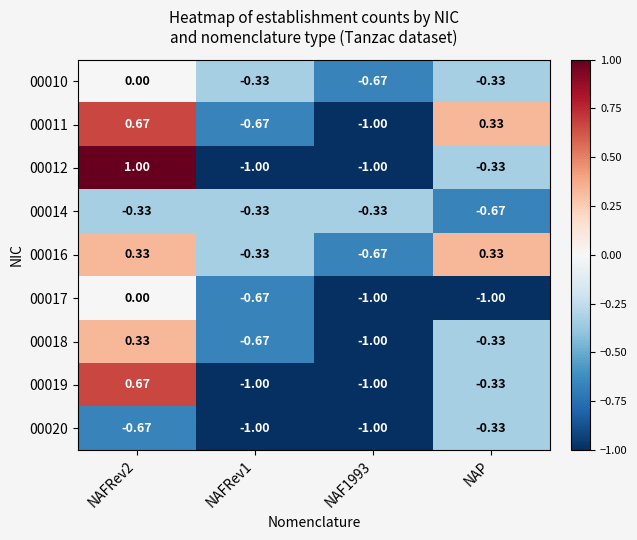

Which category has the highest value in the 00020 series?

NAP